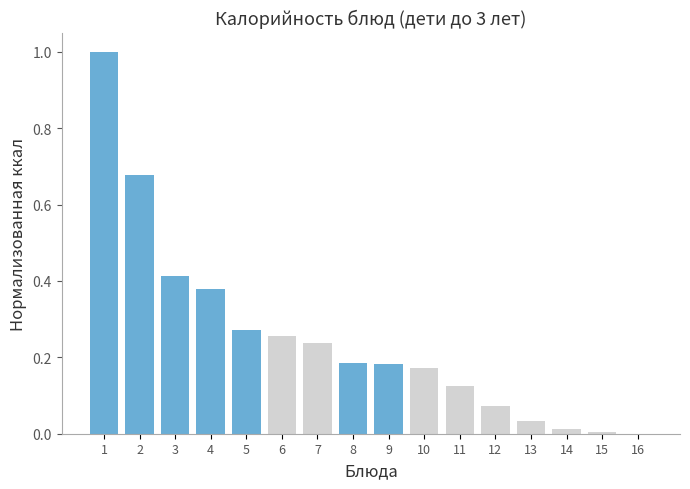

Between 12 and 4, which is larger?

4